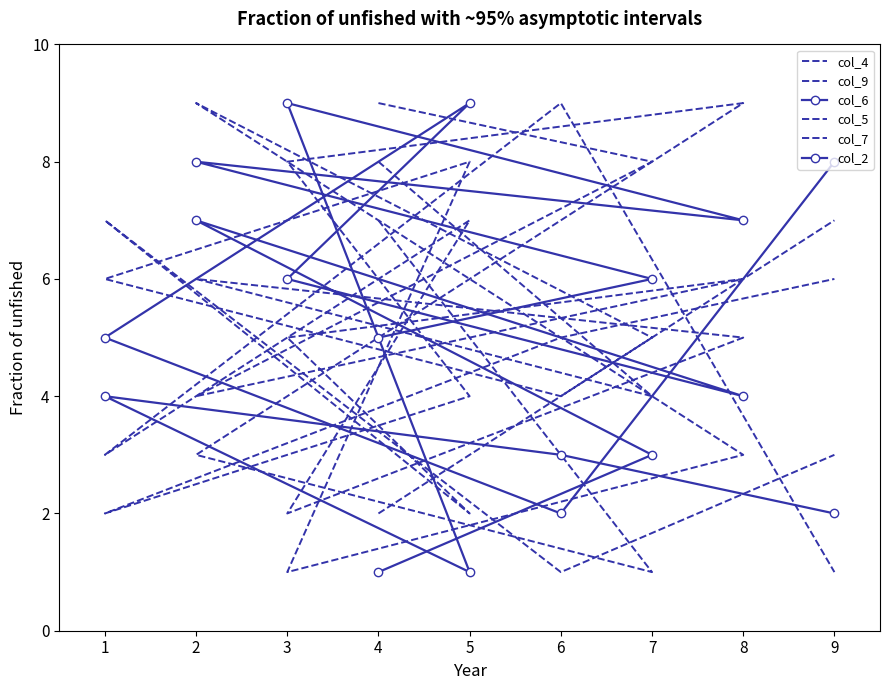

What is the difference between the maximum and minimum values in the col_5 series?

8